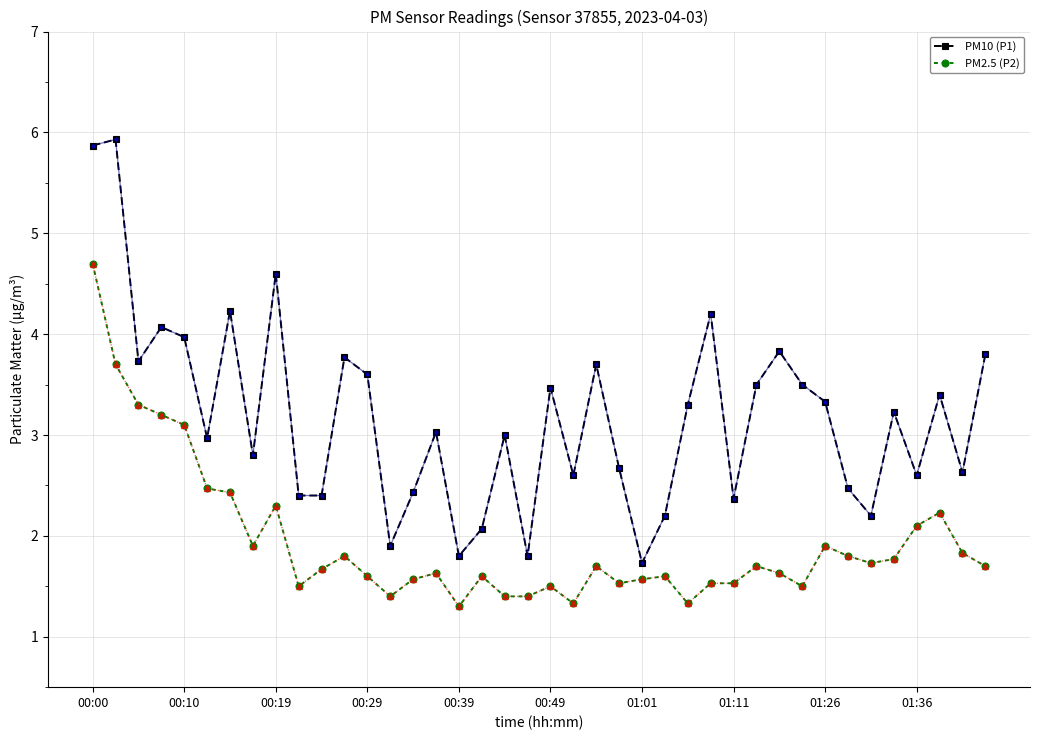

What is the smallest value displayed?

1.3